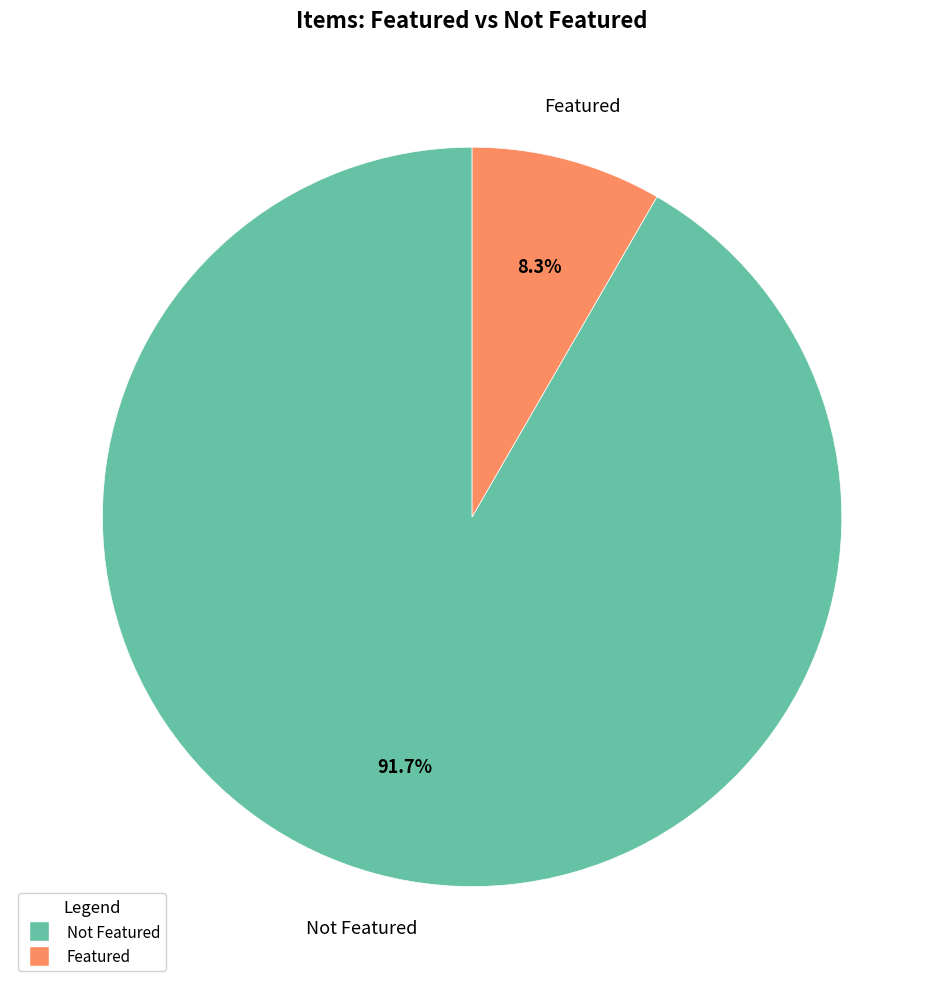

Is there a majority slice in this chart?

Yes